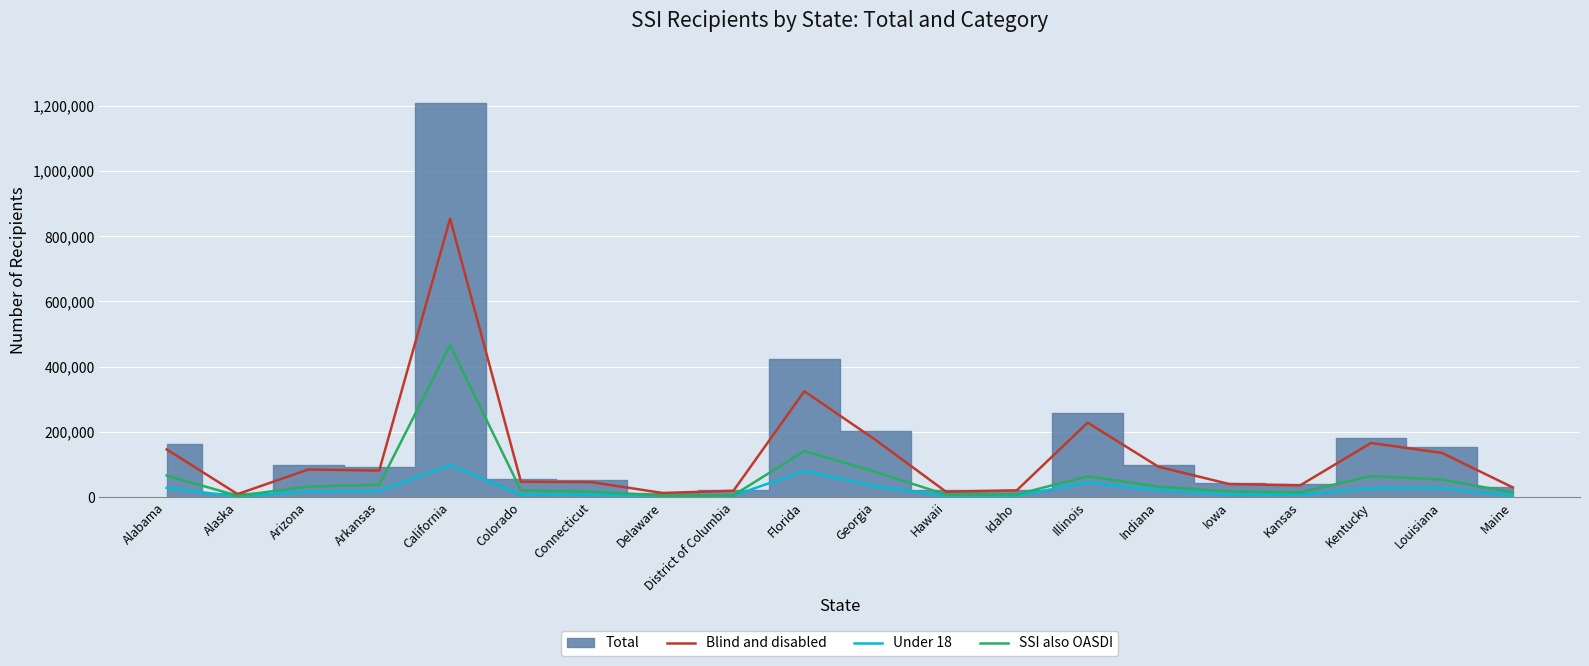

Where is the first local minimum for Blind and disabled?

Alaska